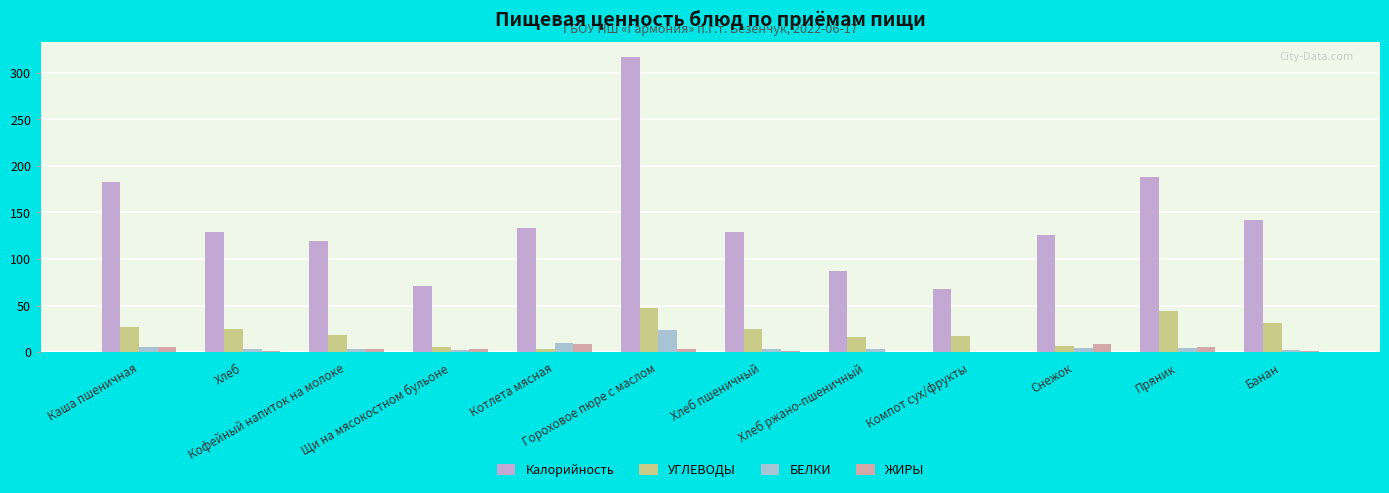

What is the value of the УГЛЕВОДЫ bar at the 5th from the left?

3.7